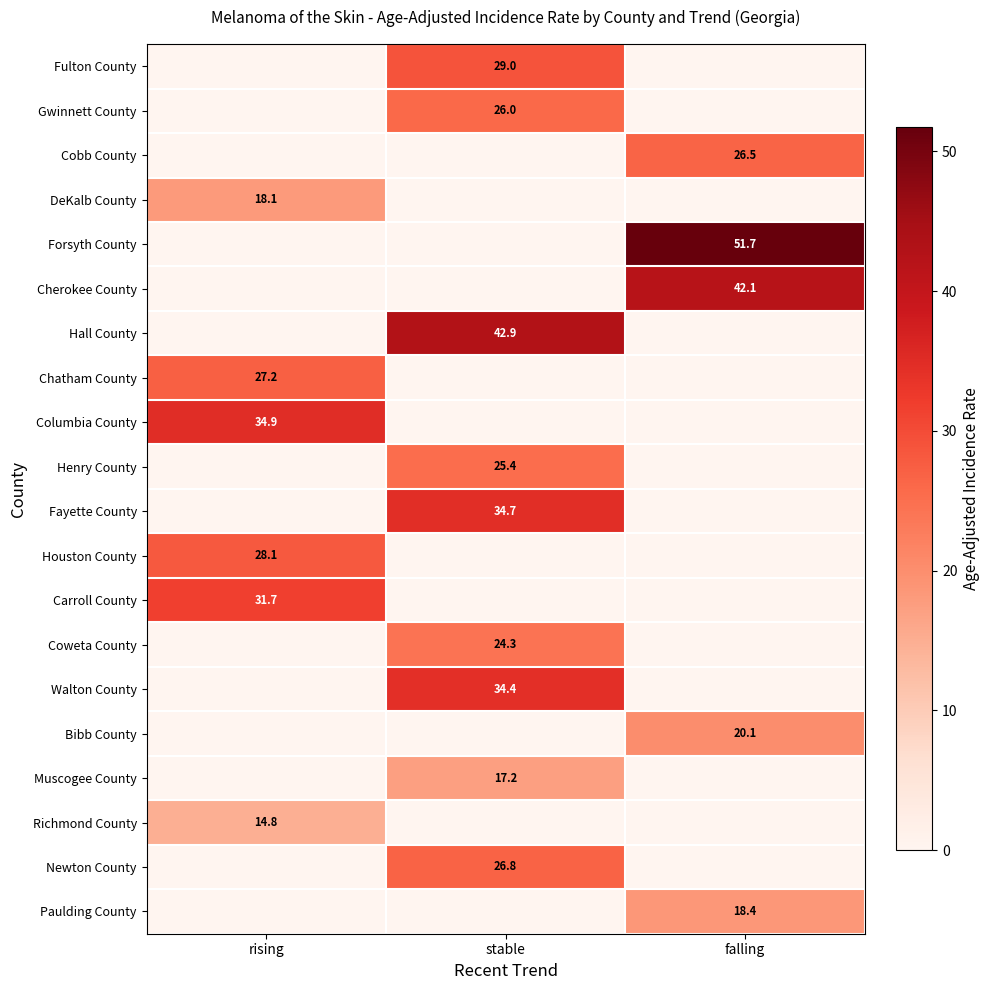

The Paulding County series shows 18.4 at falling. True or false?

True